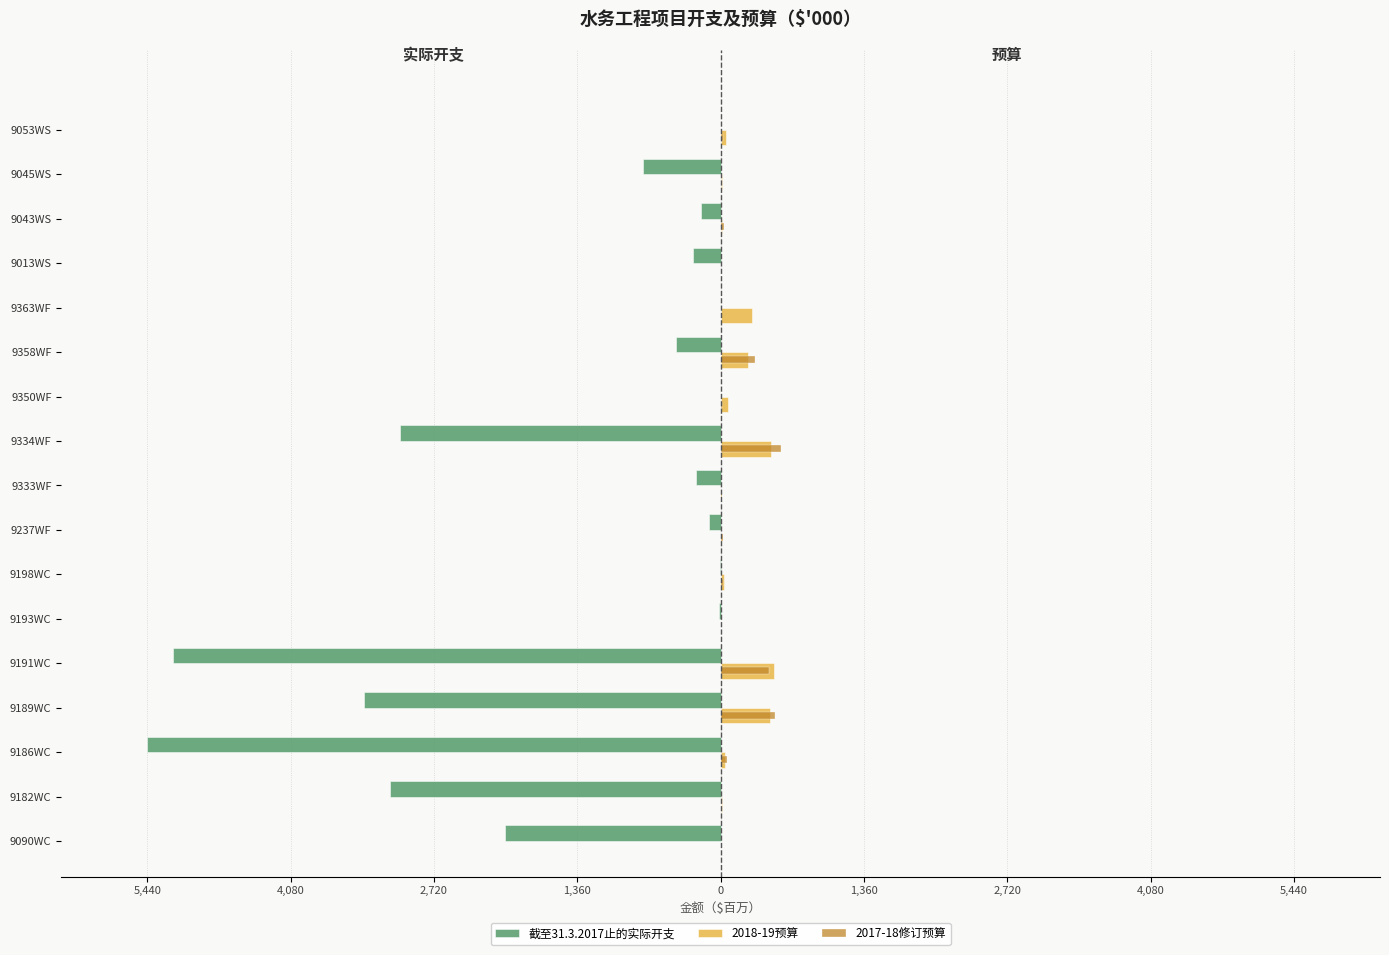

What is the highest value of the 2017-18修订预算 series?

575.0